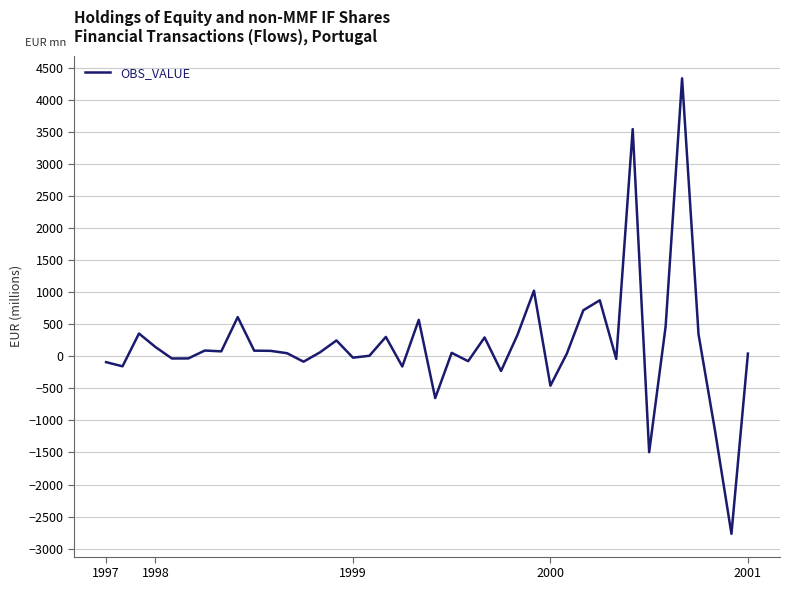

What is the maximum value shown in the chart?

4332